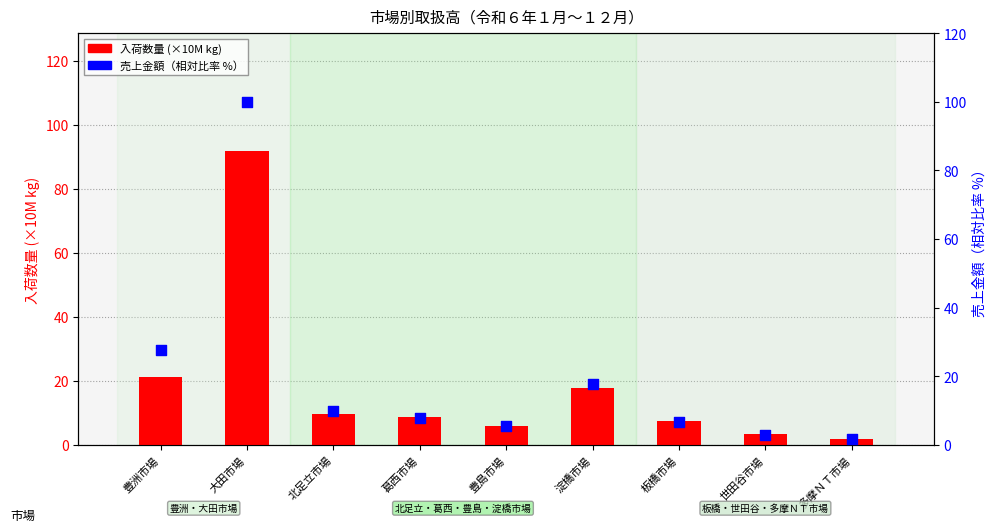

At which category is the sum across all series the highest?

大田市場